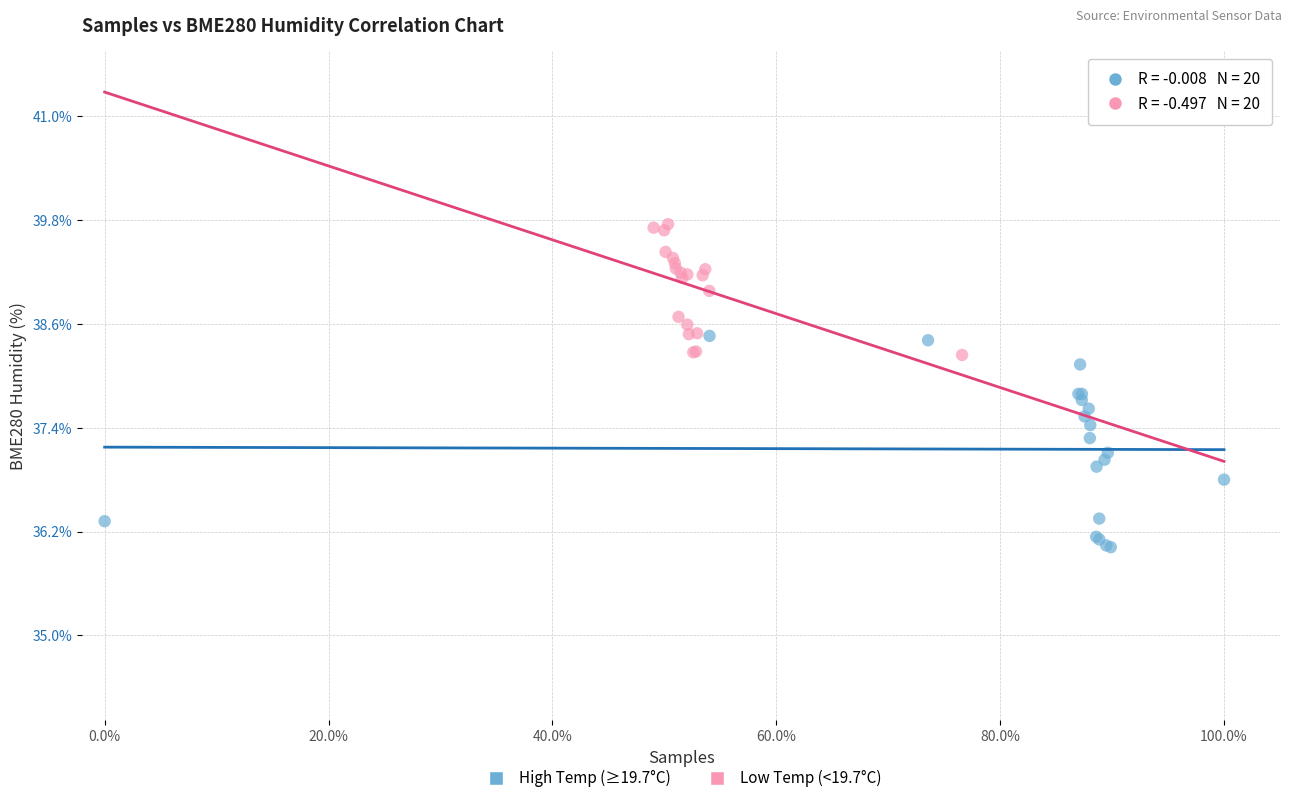

Which series has the largest Y range (max minus min)?

High Temp (≥19.7°C)